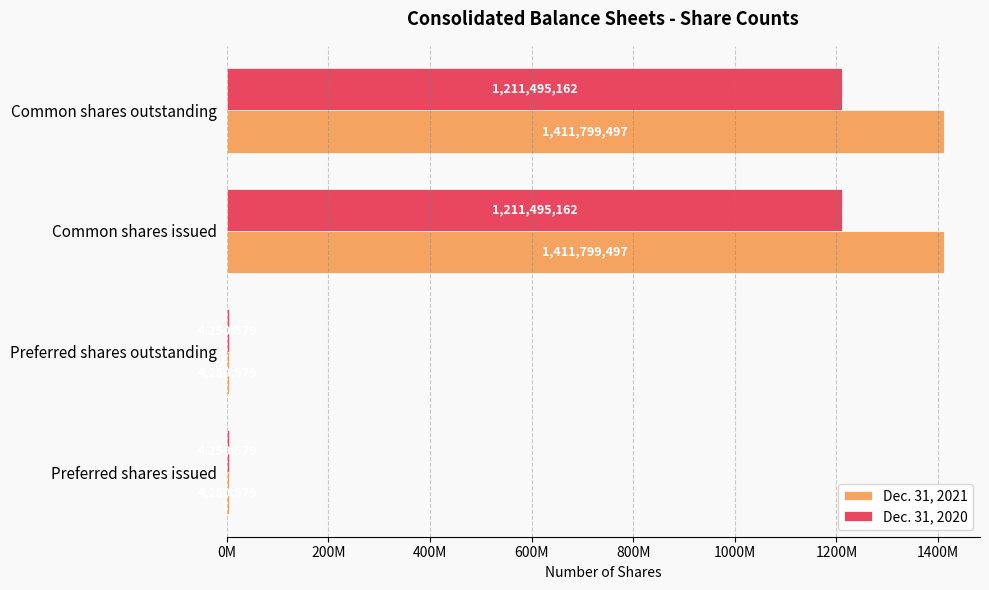

What is the minimum value shown in the chart?

4250579